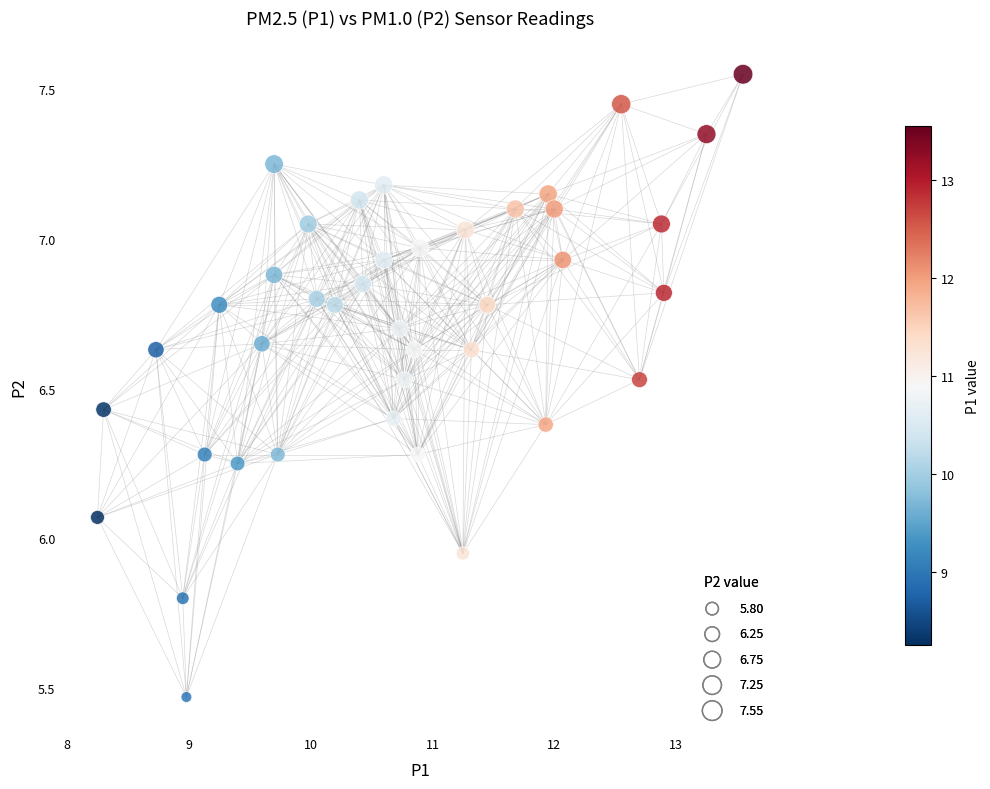

What is the range of Y values (max minus min)?

2.1